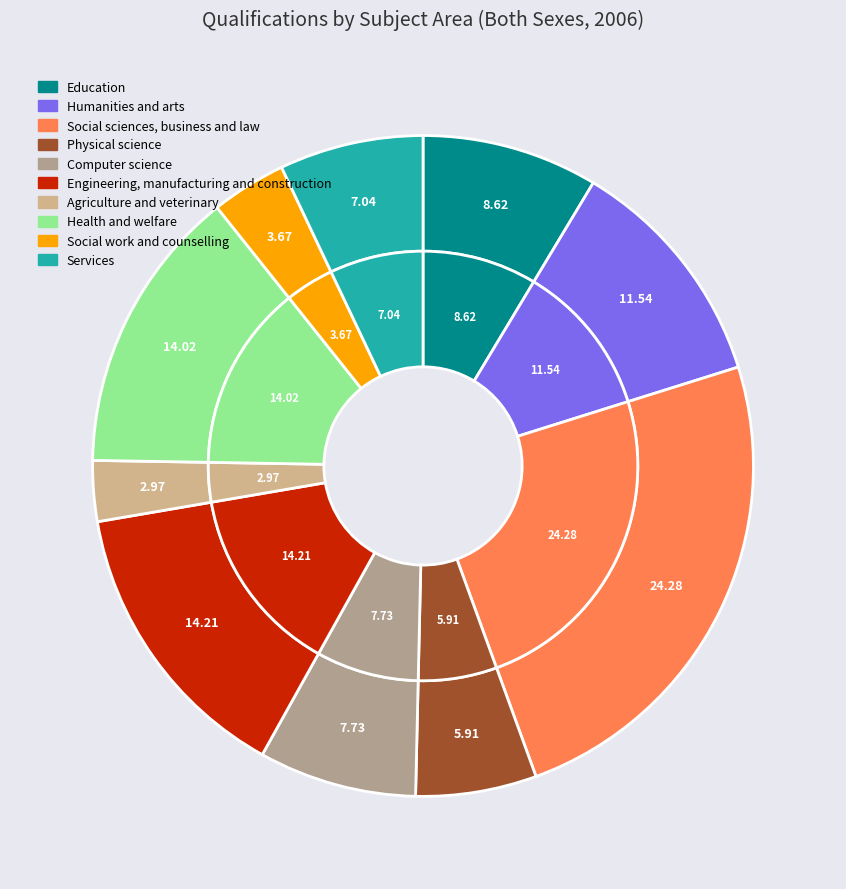

Is it true that Humanities and arts is 12% of the pie?

True